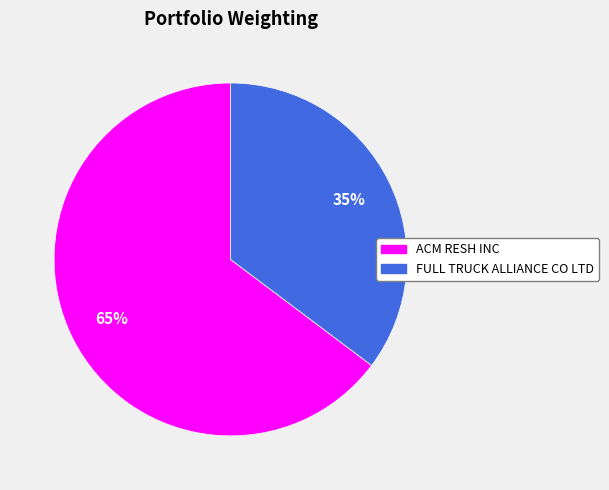

Combined, do FULL TRUCK ALLIANCE CO LTD and ACM RESH INC account for over 50%?

Yes